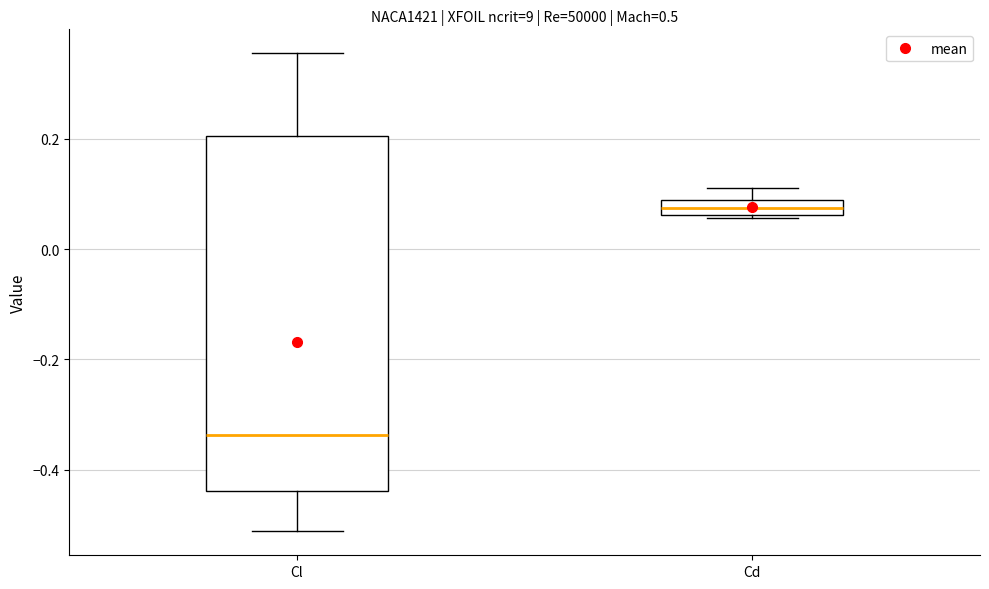

Which box is the tallest, from its lower edge to its upper edge?

Cl